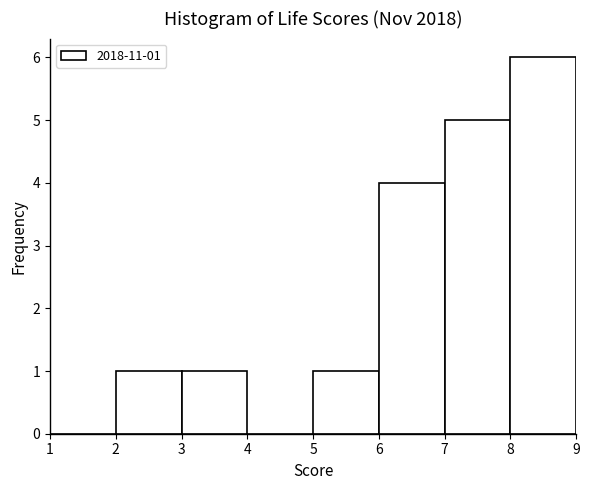

Which range on the x-axis has the tallest bar?

8 to 9